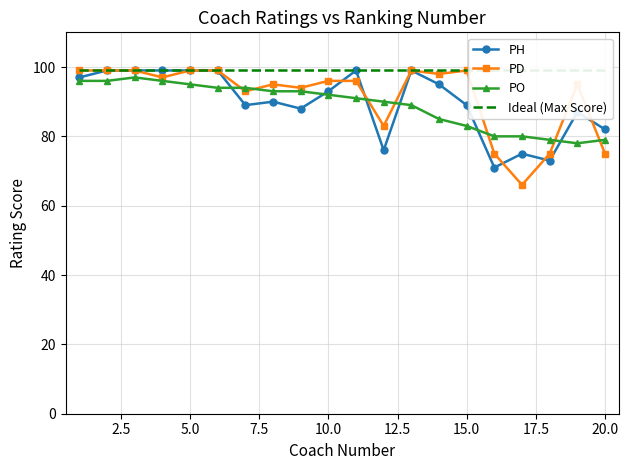

The PH series shows 113 at 20.0. True or false?

False